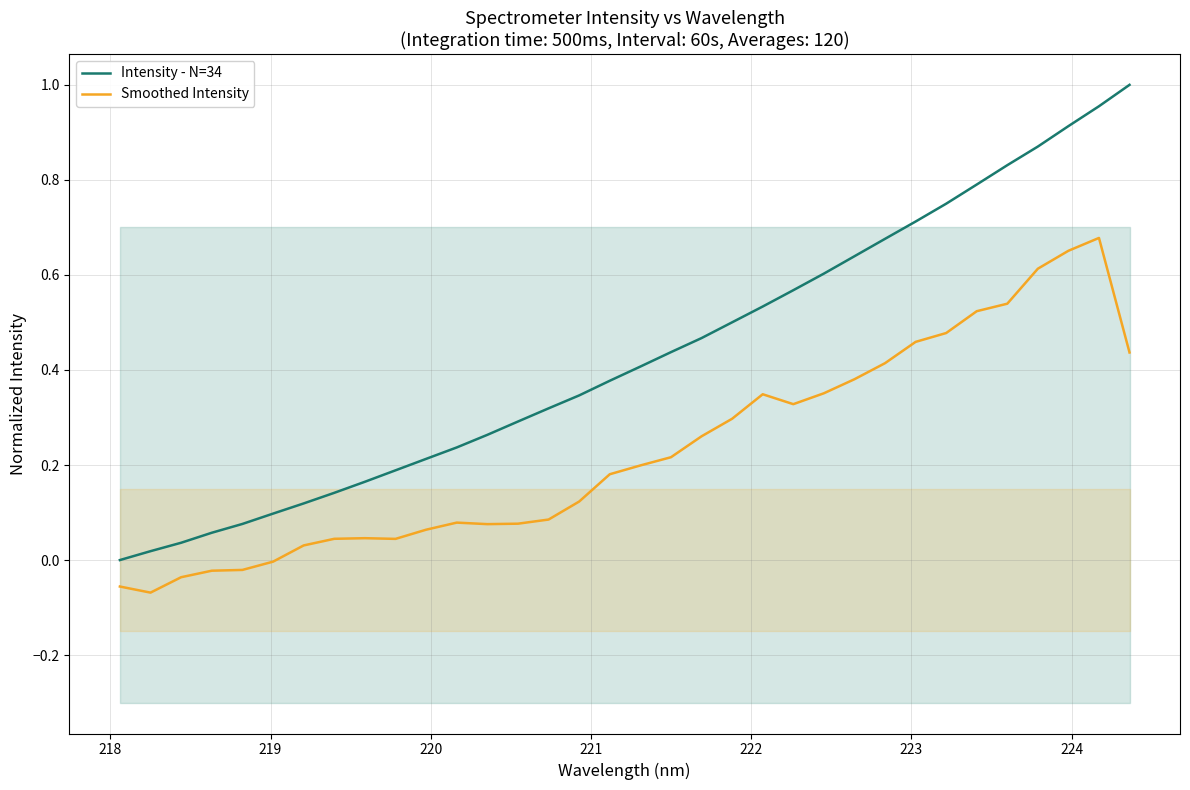

True or false: Smoothed Intensity and Intensity - N=34 cross at least once.

False